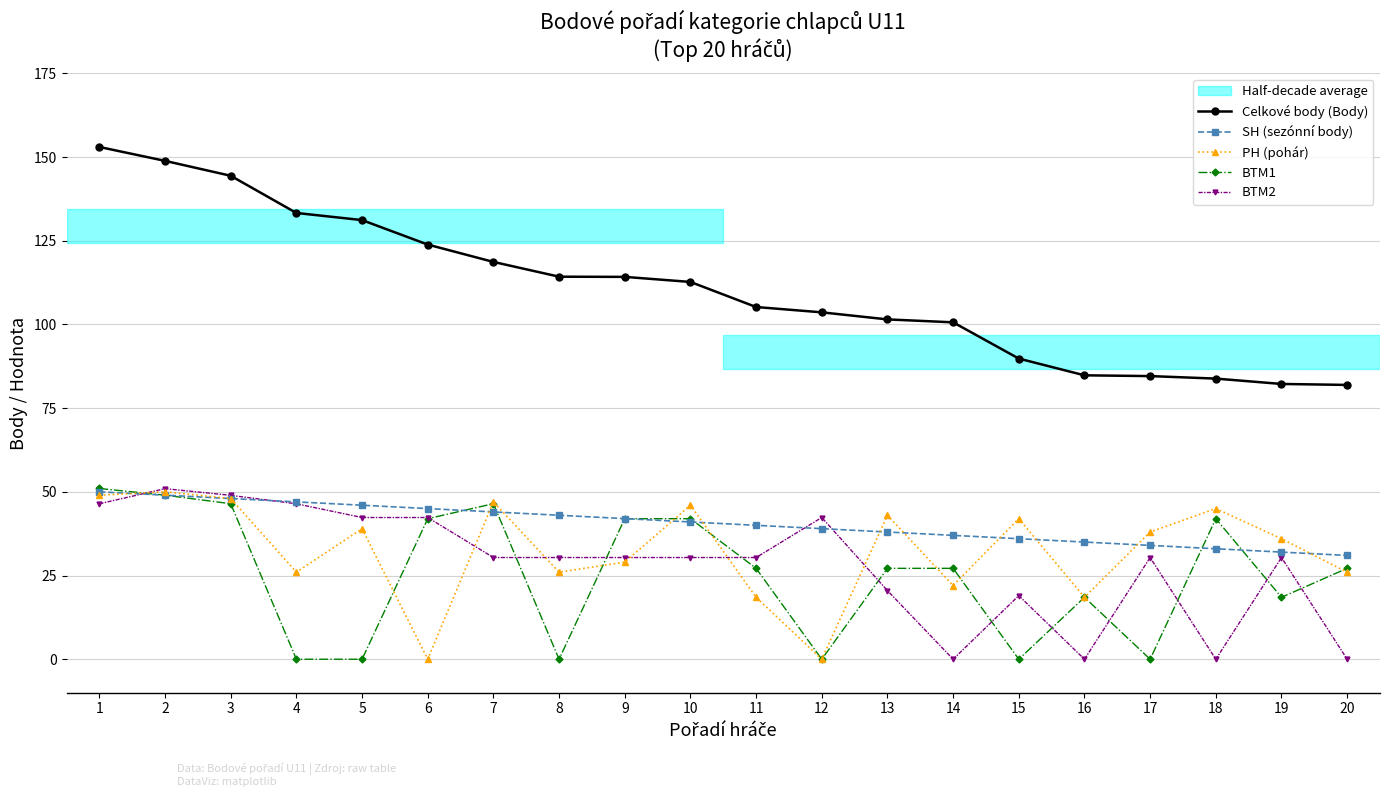

The BTM1 series shows -29.1 at 4. True or false?

False